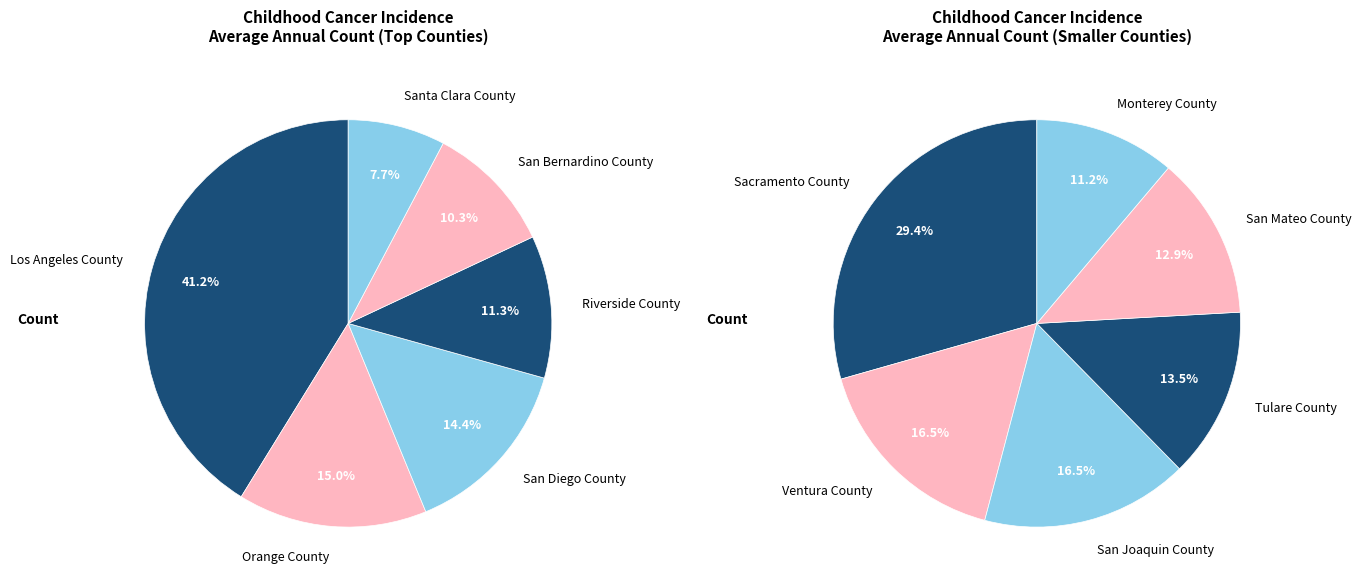

Between Sacramento County and Monterey County, which is larger?

Sacramento County